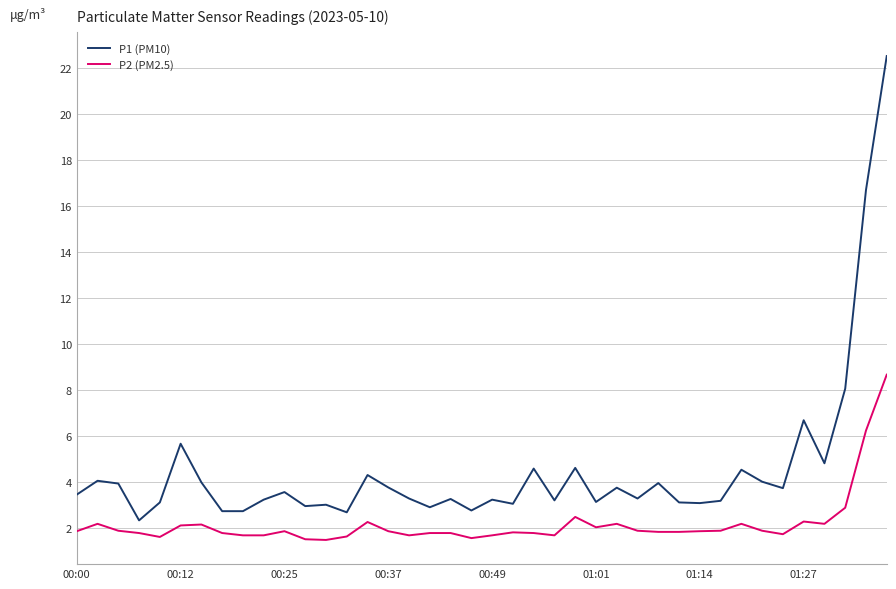

True or false: P1 (PM10) and P2 (PM2.5) cross at least once.

False